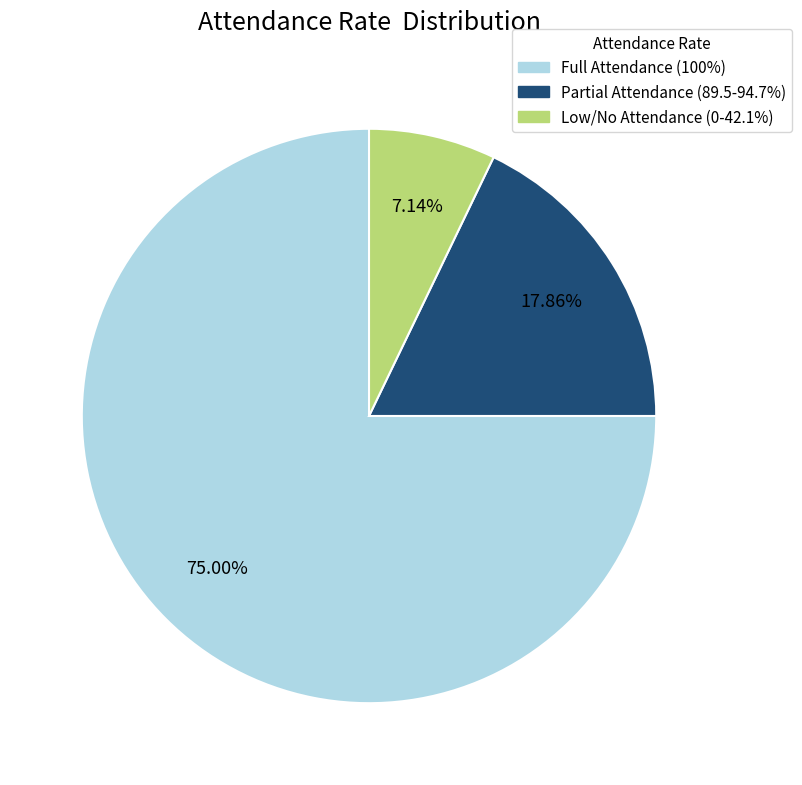

Is there a majority slice in this chart?

Yes